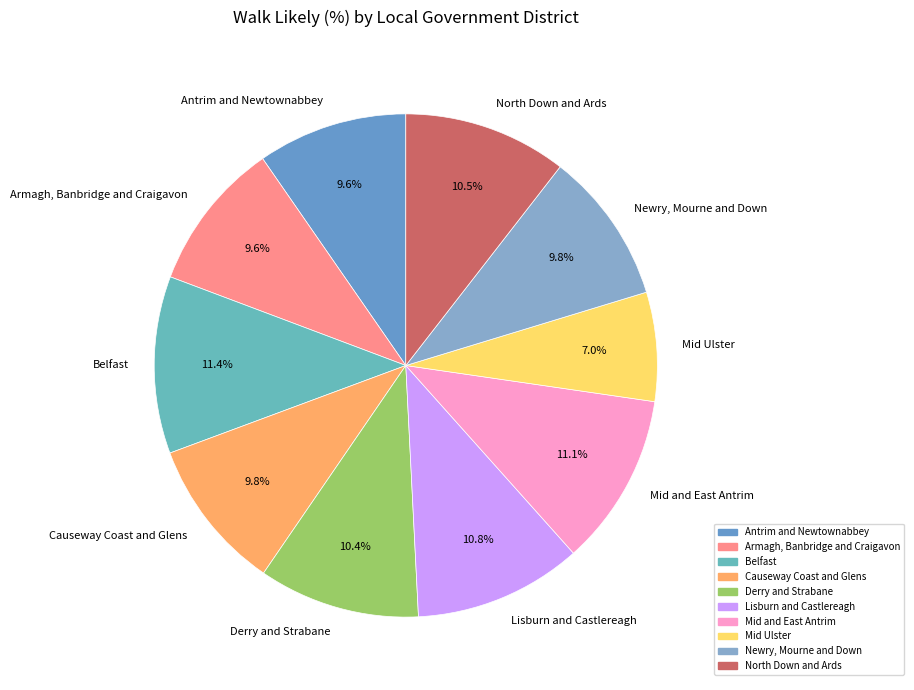

Do Antrim and Newtownabbey and Mid and East Antrim together represent more than half of the pie?

No